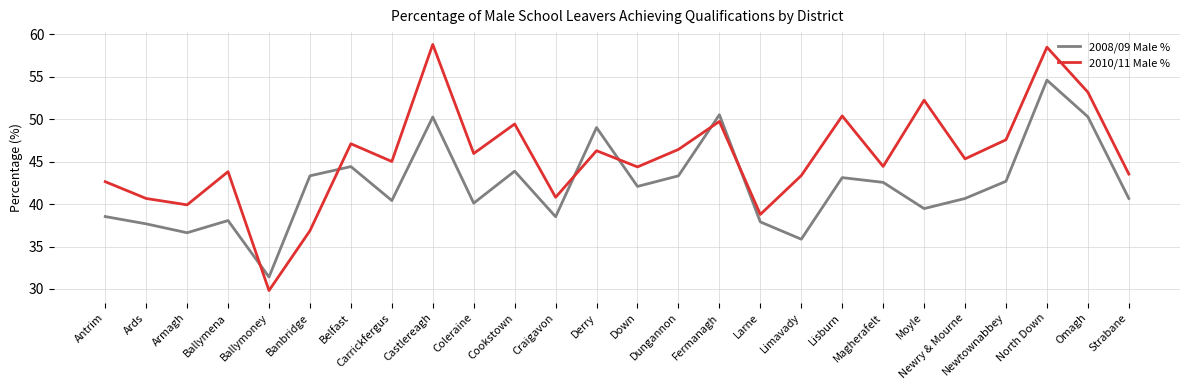

What is the spread (max minus min) of values at Newtownabbey?

4.9